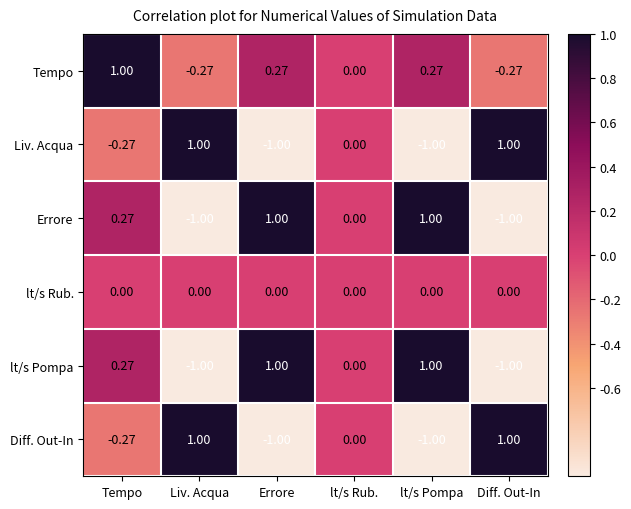

Which category has the highest value in the Tempo series?

Tempo